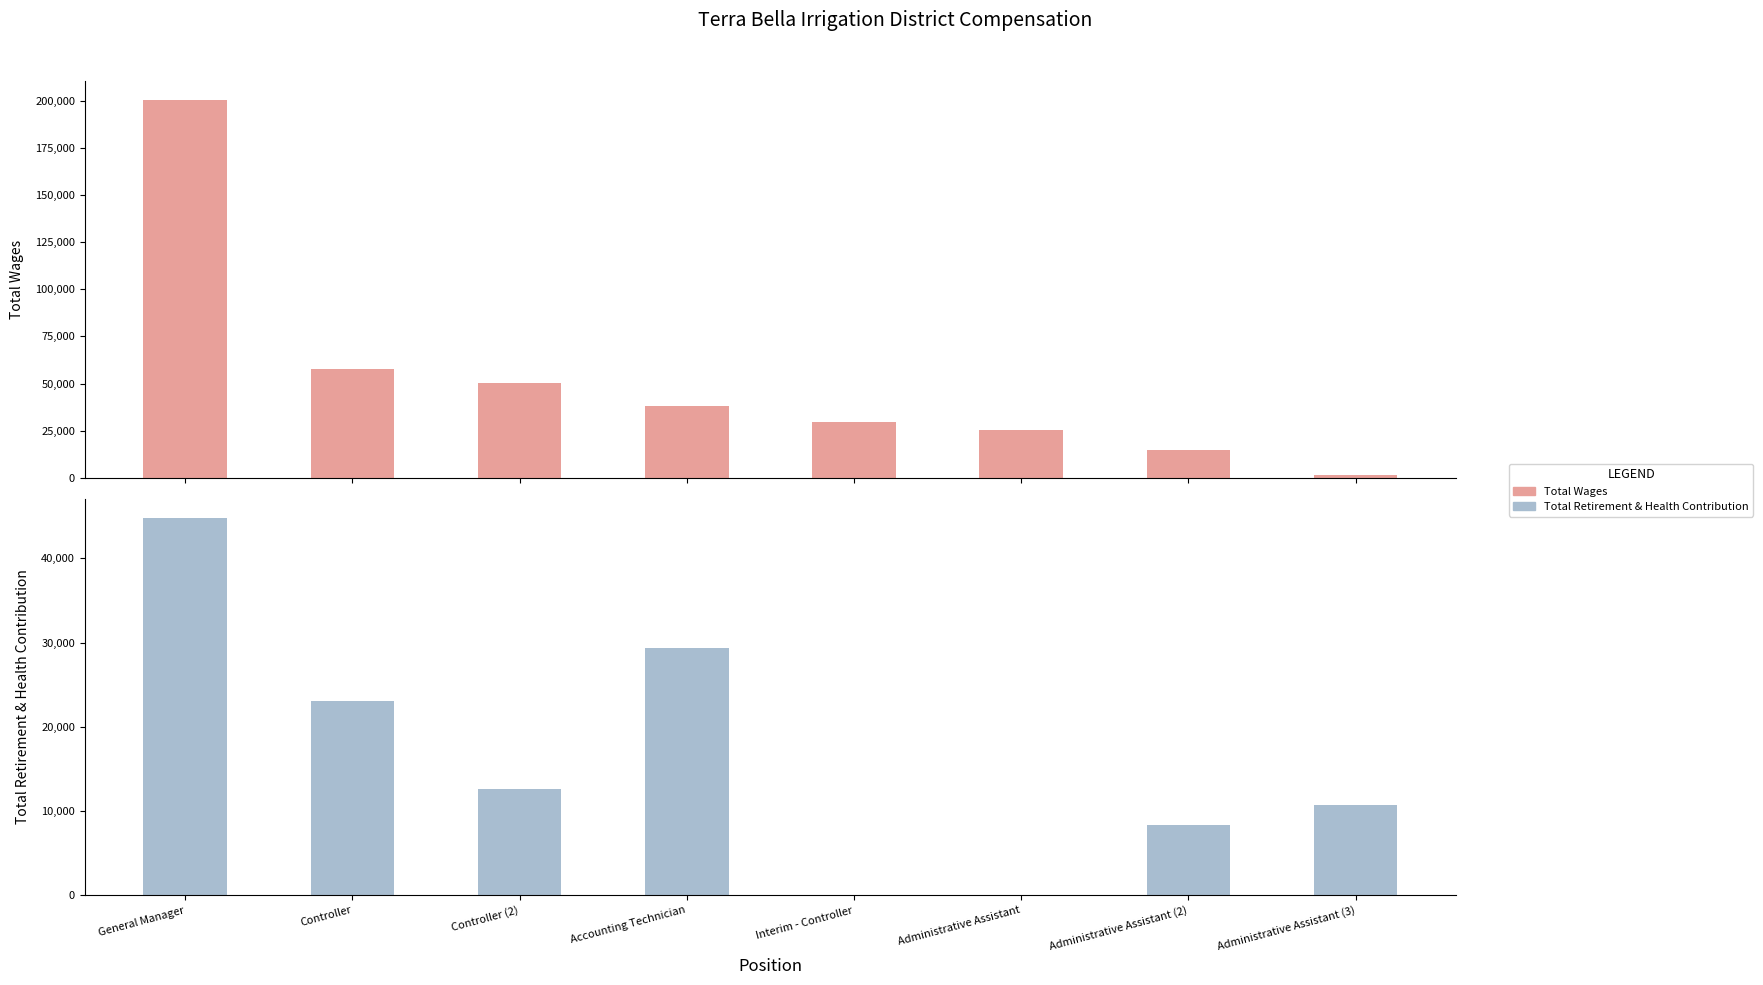

Reading left to right, list all the values displayed in this chart.

Total Wages: General Manager=200612	Controller=57677	Controller (2)=50057	Accounting Technician=38069	Interim - Controller=29538	Administrative Assistant=25580	Administrative Assistant (2)=14538	Administrative Assistant (3)=1212
Total Retirement & Health Contribution: General Manager=44843	Controller=23122	Controller (2)=12680	Accounting Technician=29314	Interim - Controller=0	Administrative Assistant=0	Administrative Assistant (2)=8407	Administrative Assistant (3)=10683